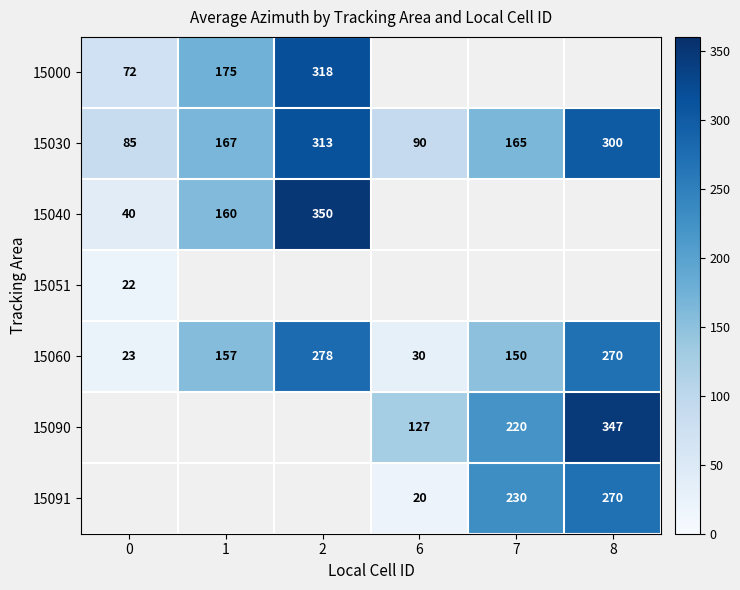

Count the number of data series in this chart.

7